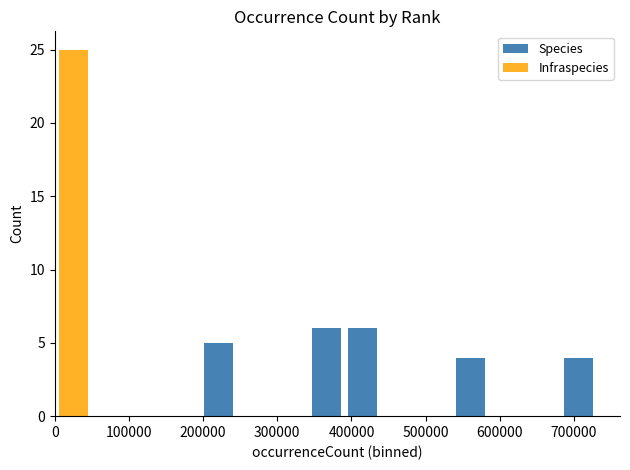

At how many categories does at least one series exceed 4?

4